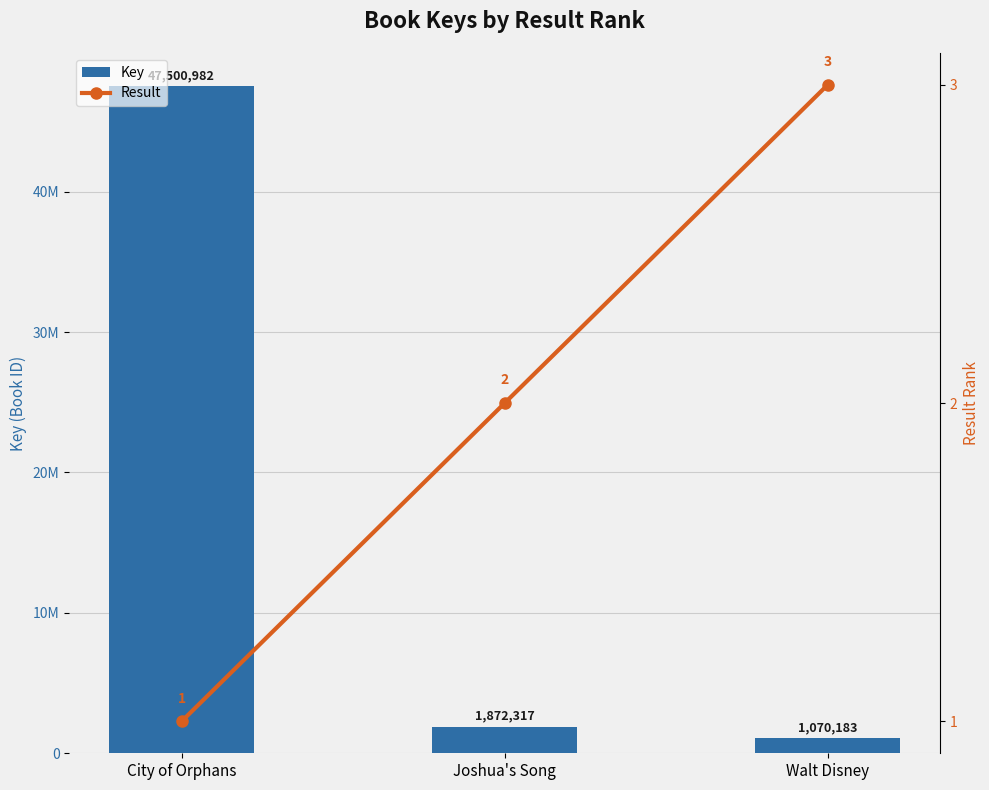

Count the number of data series in this chart.

2